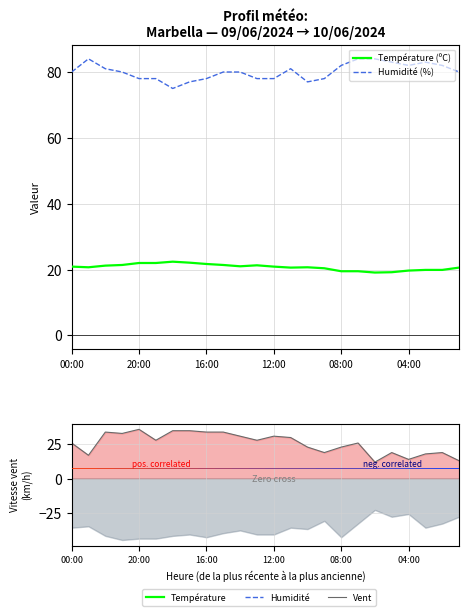

Which series changed the most between 16 and 18?

Vent (km/h)